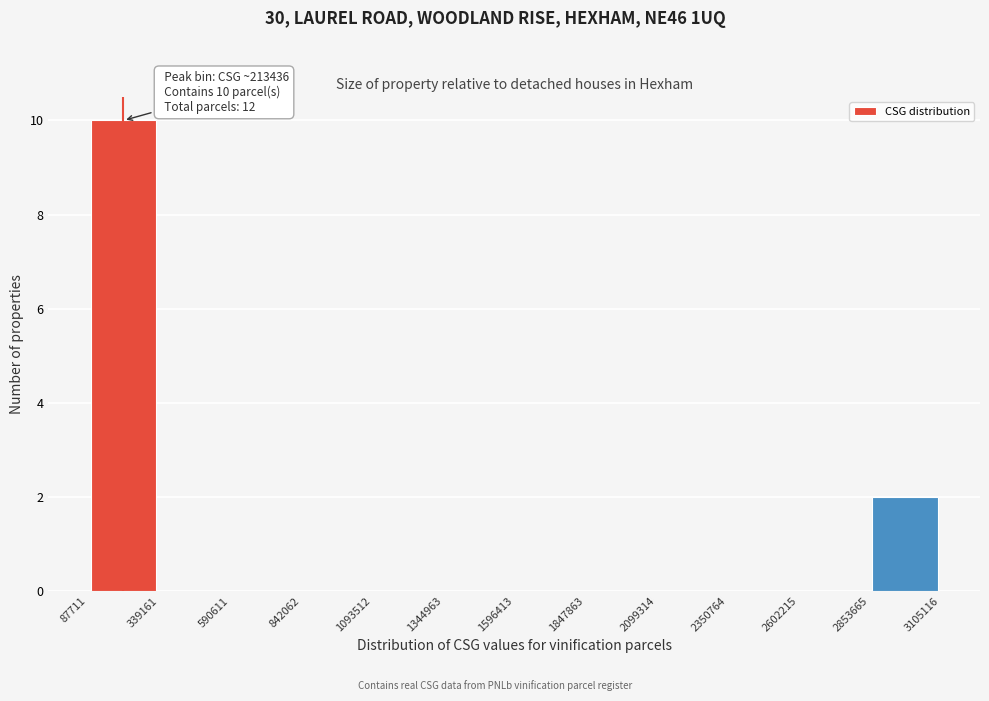

Over which range of the x-axis is the bar tallest?

87711 to 339161